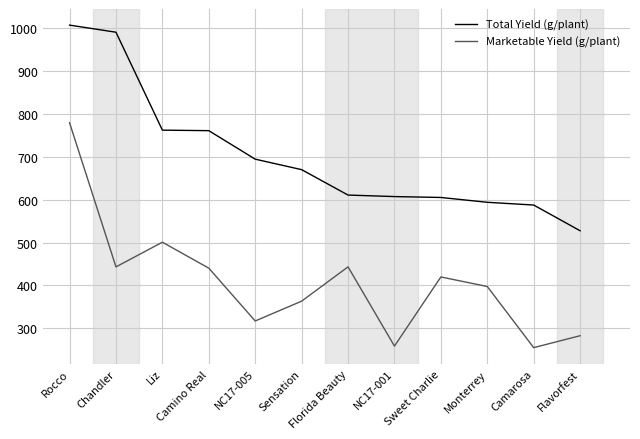

Is this an area chart (filled region under the line)?

No